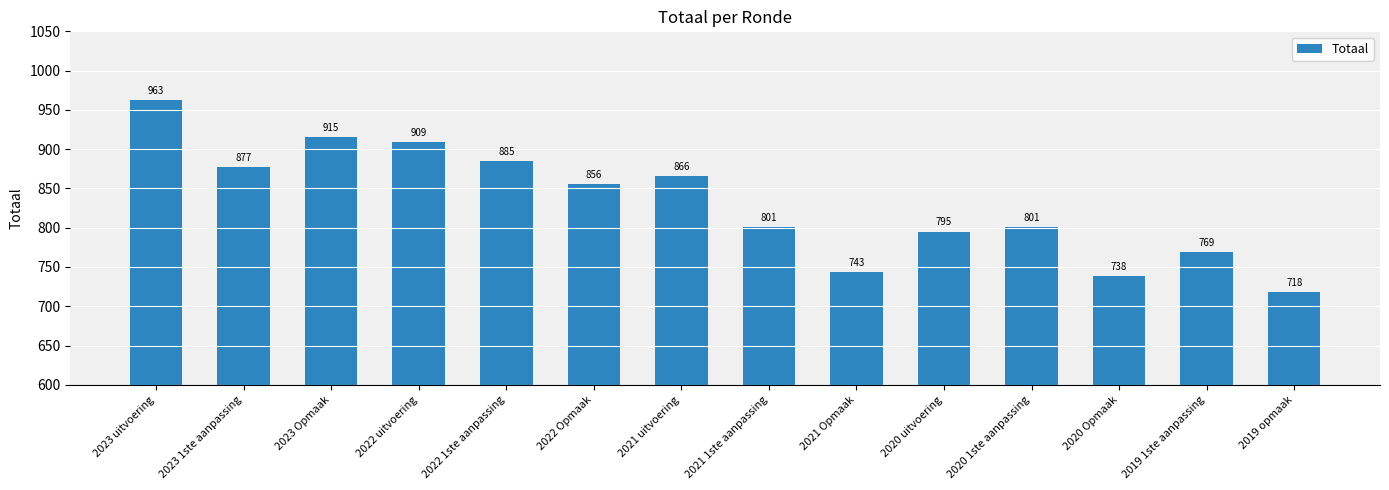

How many data points does each series have?

14